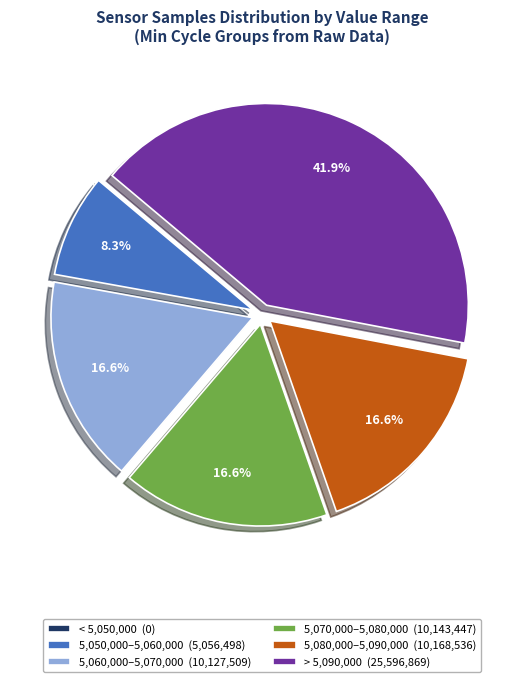

Which slice is the largest?

> 5,090,000 (25,596,869)